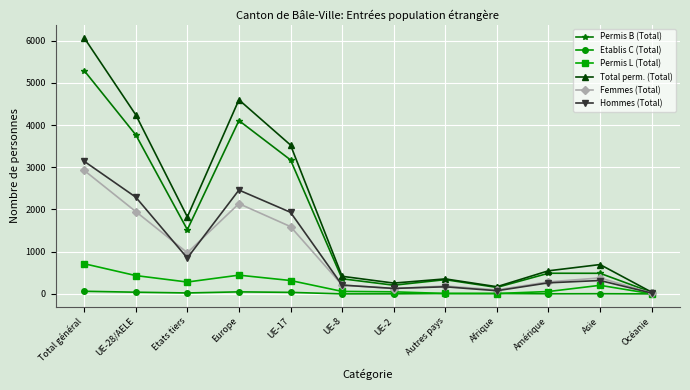

At which category does Permis B (Total) reach its first local valley?

Etats tiers